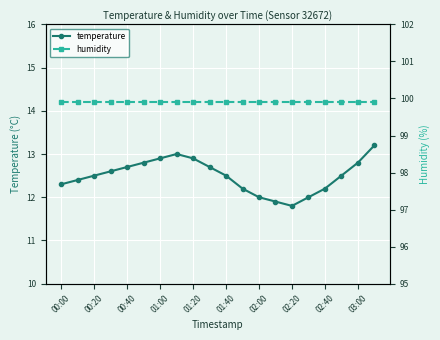

True or false: temperature has a value of 12.2 at 02:40.

True